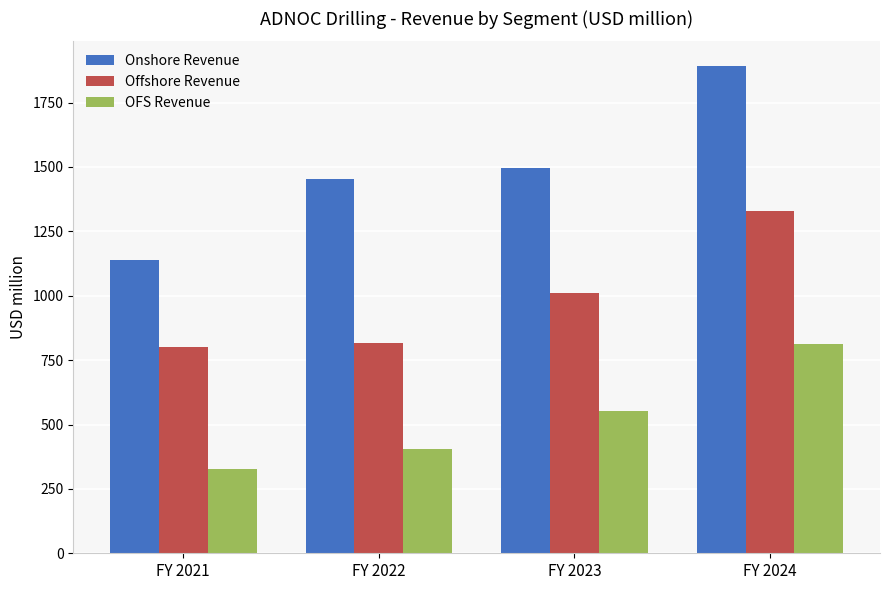

Between FY 2021 and FY 2023, which series saw the biggest shift?

Onshore Revenue